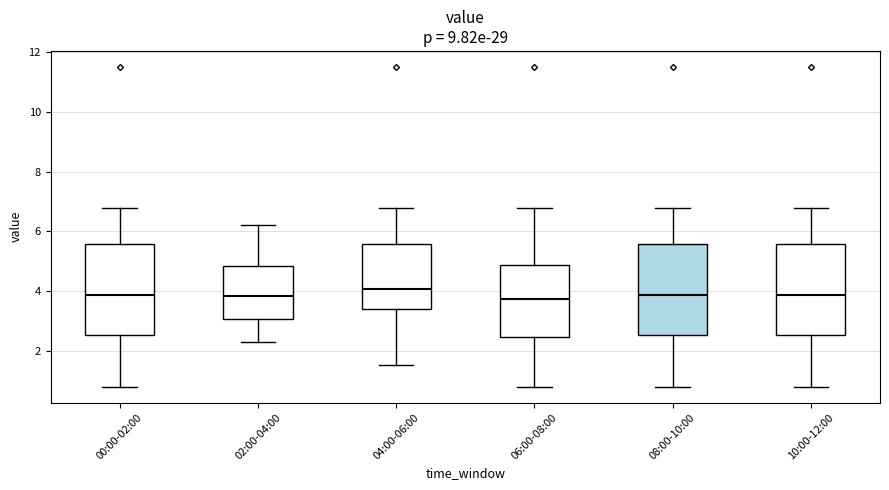

Reading left to right, transcribe this box plot: for each box, give where its median line is, the range the box spans, and where its two whiskers end, as read against the y-axis. The values are not printed on the chart, so give them approximately, as read against the axis.

00:00-02:00: median 3.8, box 2.6 to 5.6, whiskers 0.8 to 6.8
02:00-04:00: median 3.8, box 3.0 to 4.8, whiskers 2.4 to 6.2
04:00-06:00: median 4.0, box 3.4 to 5.6, whiskers 1.6 to 6.8
06:00-08:00: median 3.8, box 2.4 to 4.8, whiskers 0.8 to 6.8
08:00-10:00: median 3.8, box 2.6 to 5.6, whiskers 0.8 to 6.8
10:00-12:00: median 3.8, box 2.6 to 5.6, whiskers 0.8 to 6.8